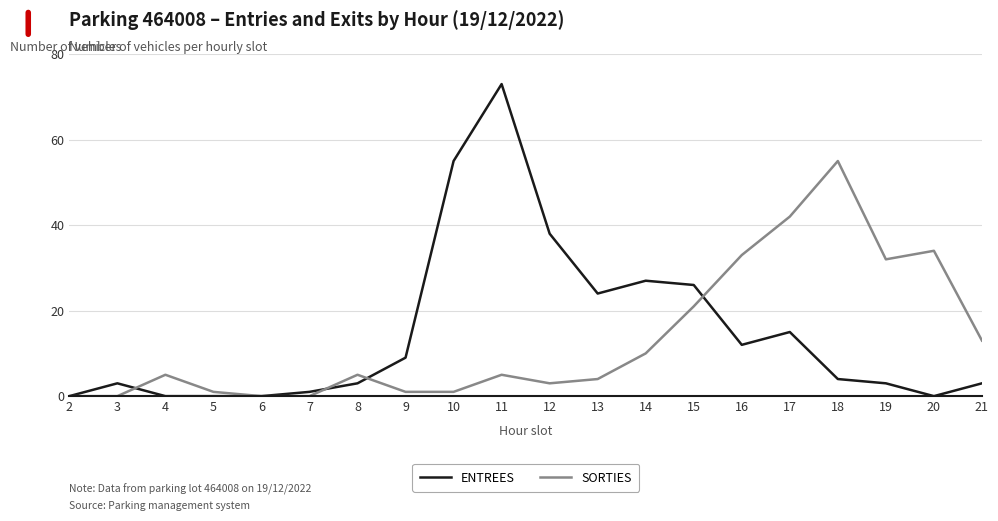

Which label corresponds to the largest value in the chart?

11